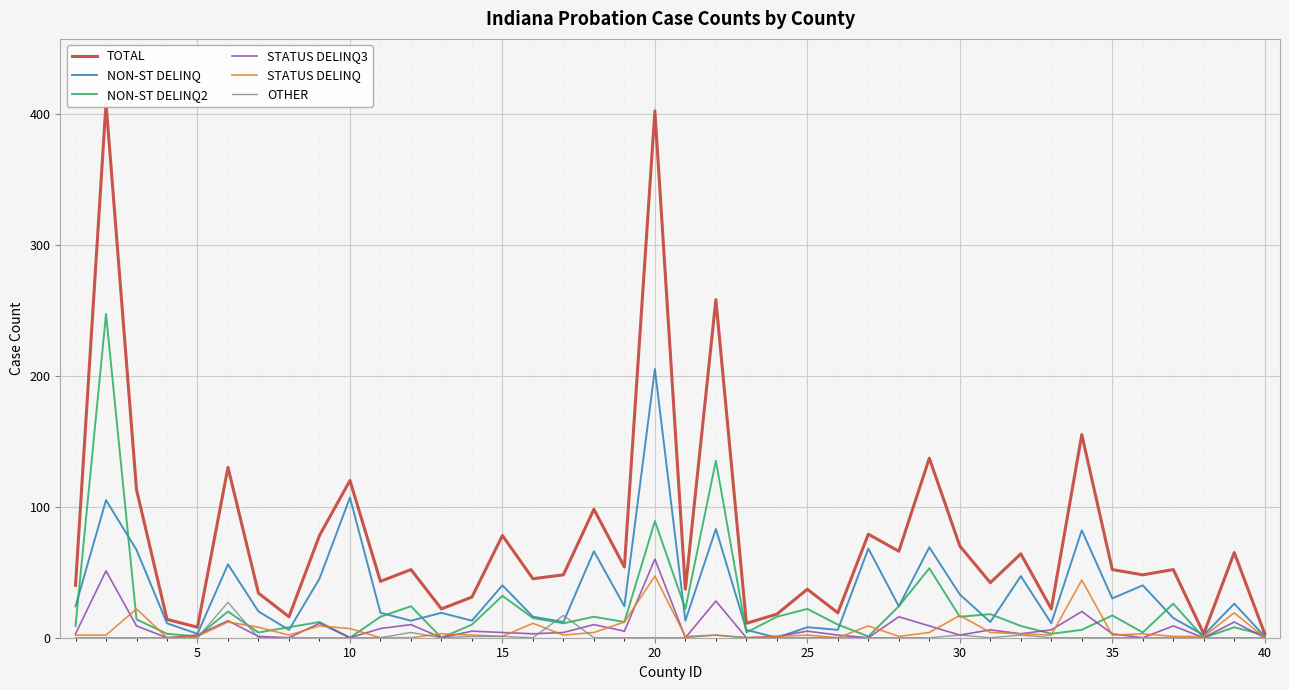

True or false: TOTAL and STATUS DELINQ3 intersect in this chart.

False